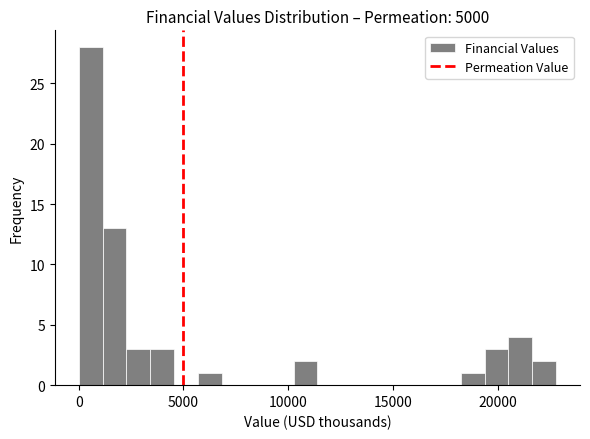

Around what value on the x-axis is the tallest bar? Give the approximate position of its centre, as read against the axis.

500